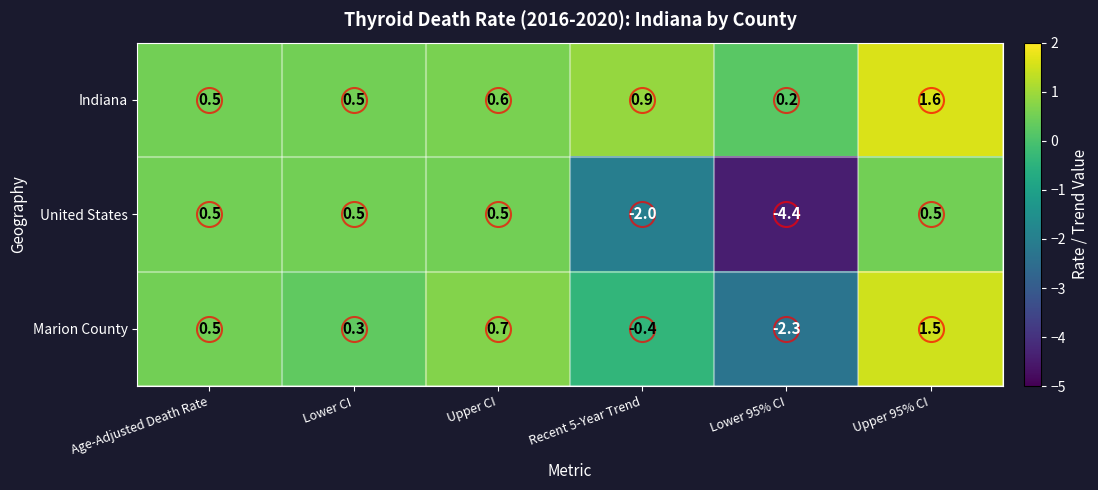

What is the spread (max minus min) of values at Recent 5-Year Trend?

2.9